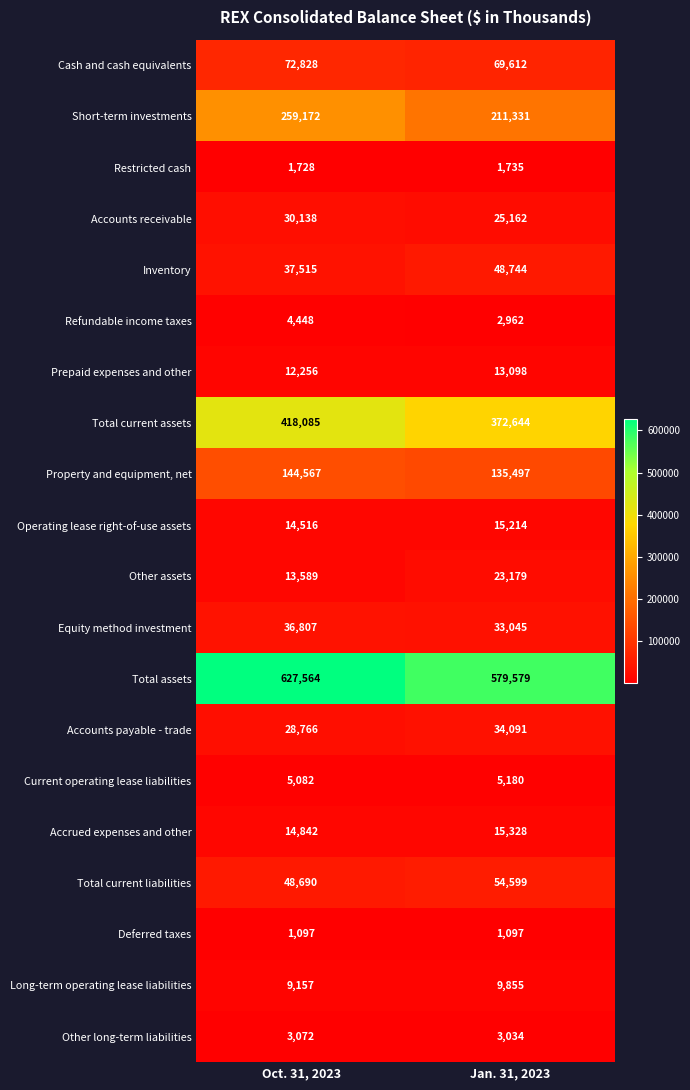

True or false: Accrued expenses and other has a value of 15328 at Jan. 31, 2023.

True